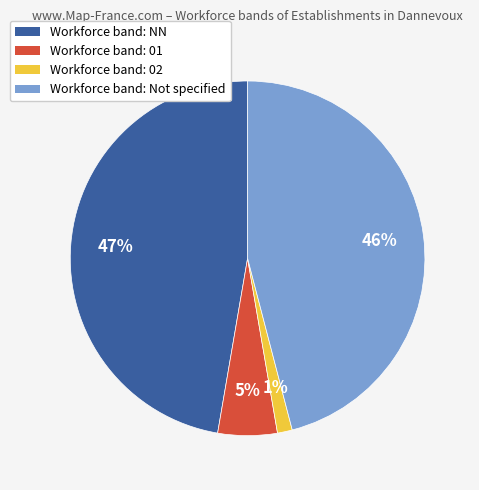

Count the number of slices in the pie.

4